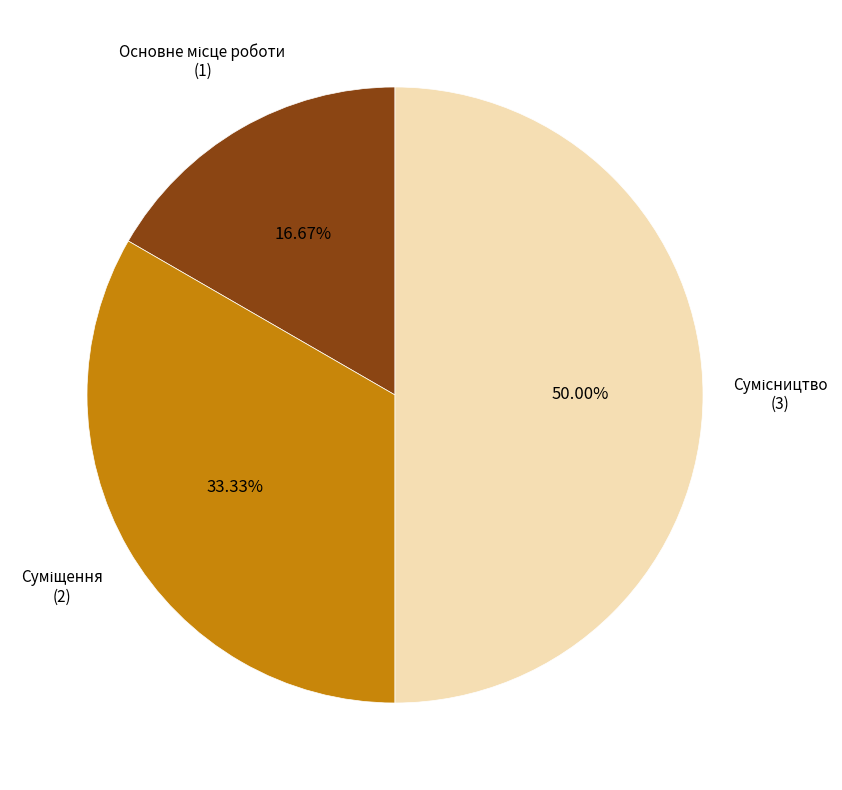

How many segments does this pie chart have?

3